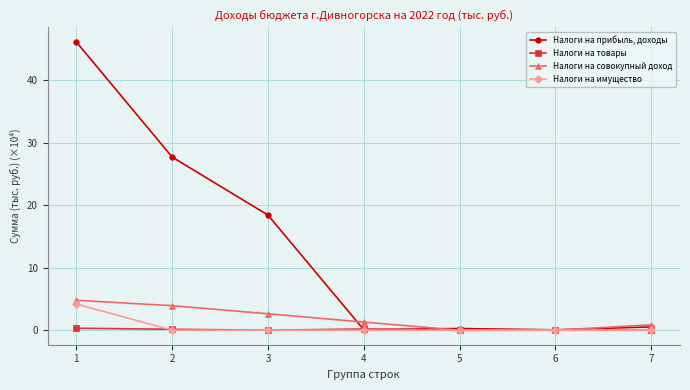

Does the chart have visible grid lines?

Yes